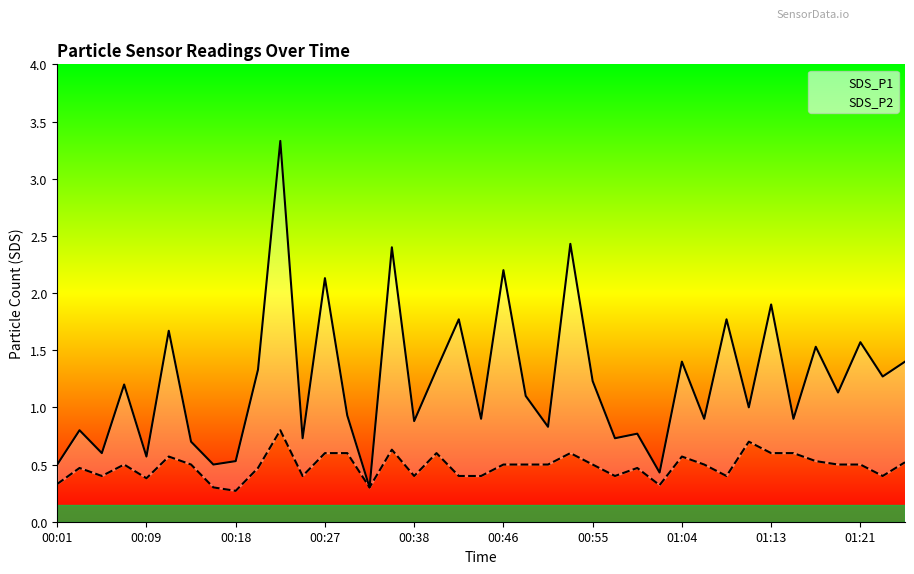

True or false: SDS_P2 and SDS_P1 intersect in this chart.

False